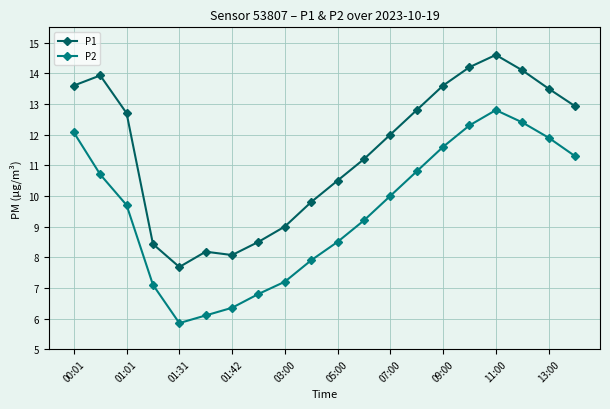

List the series in order of their overall mean, lowest first.

P2, P1